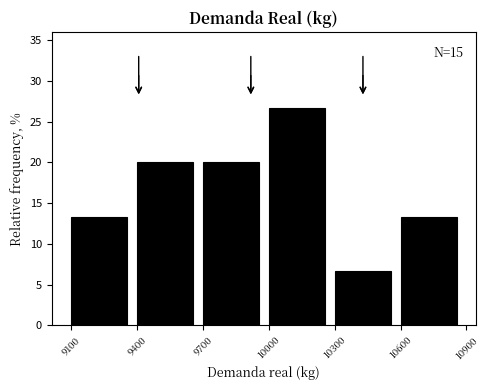

Over which range of the x-axis is the bar tallest?

10000 to 10300